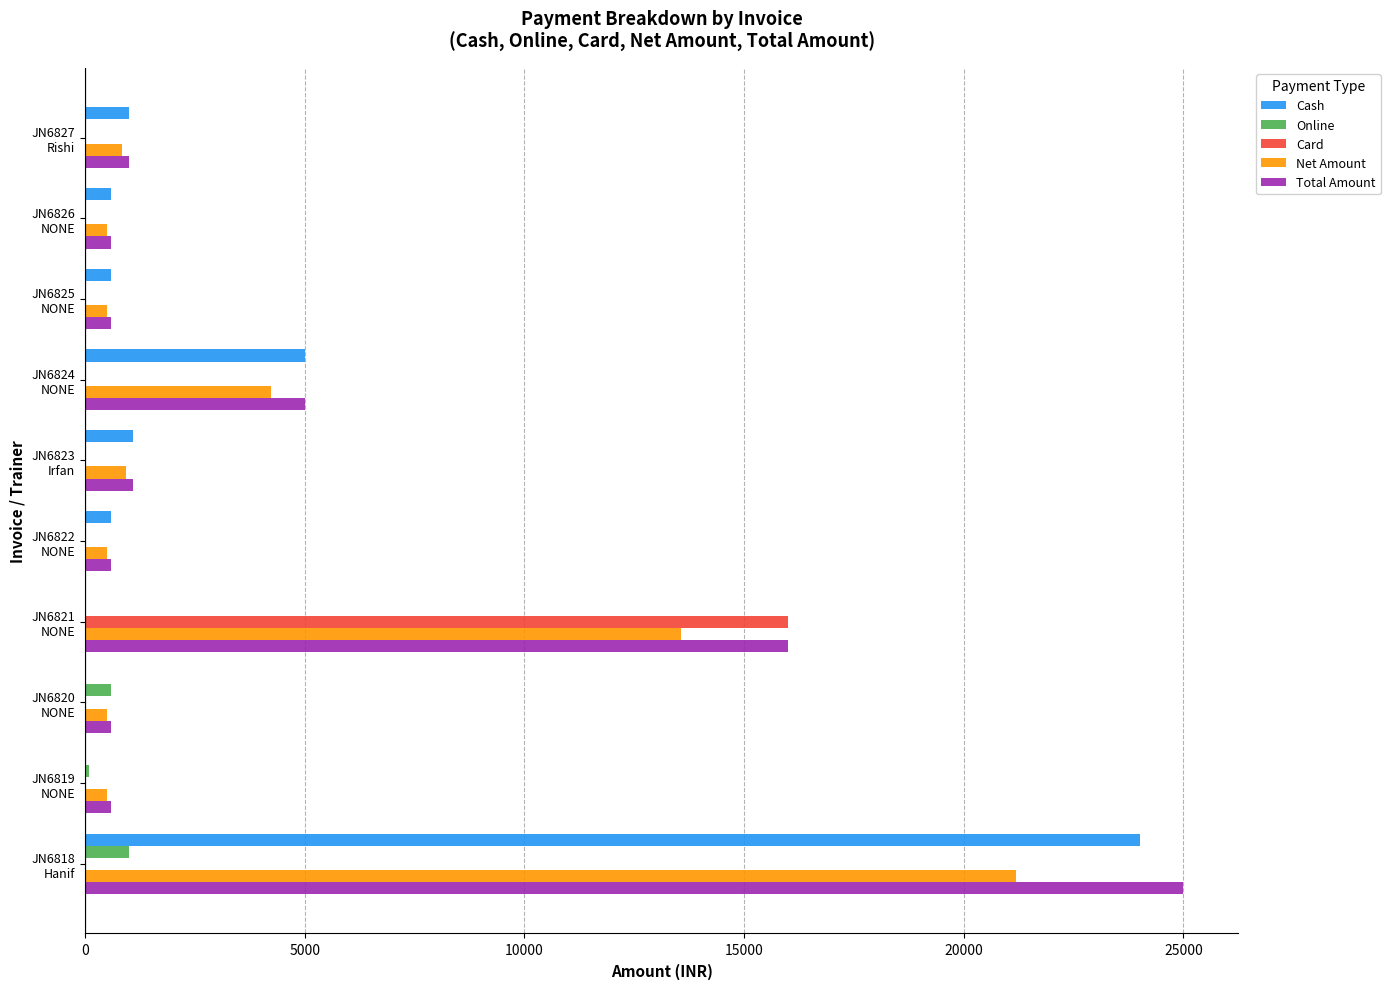

What is the sum of all Card values?

16000.0